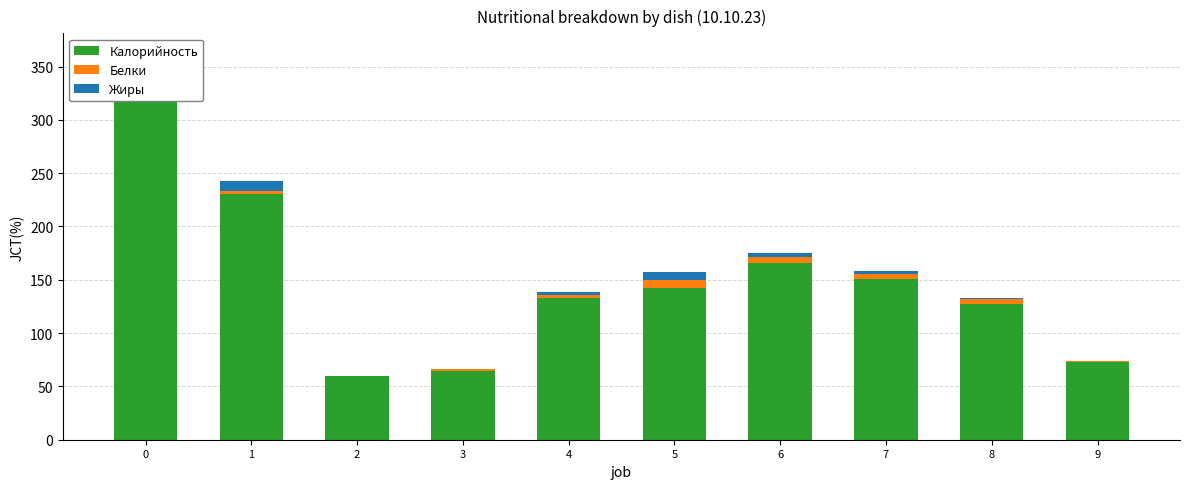

How many values in the Калорийность series are below 142?

5